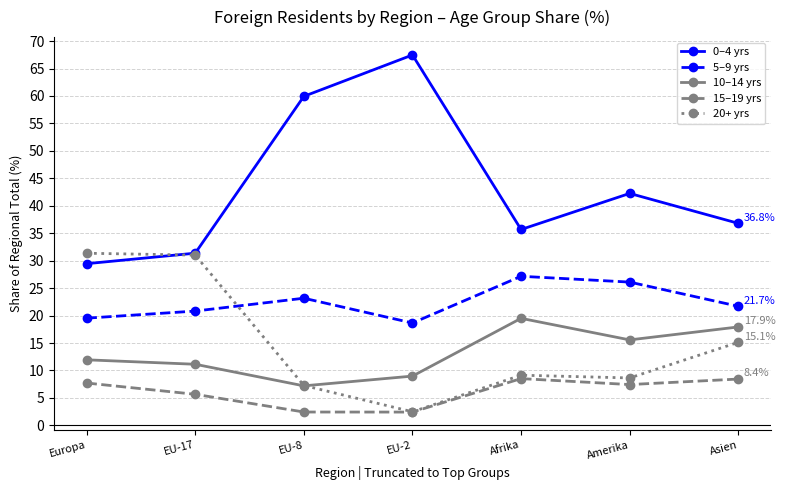

True or false: 5–9 yrs has a value of 29.3 at EU-2.

False